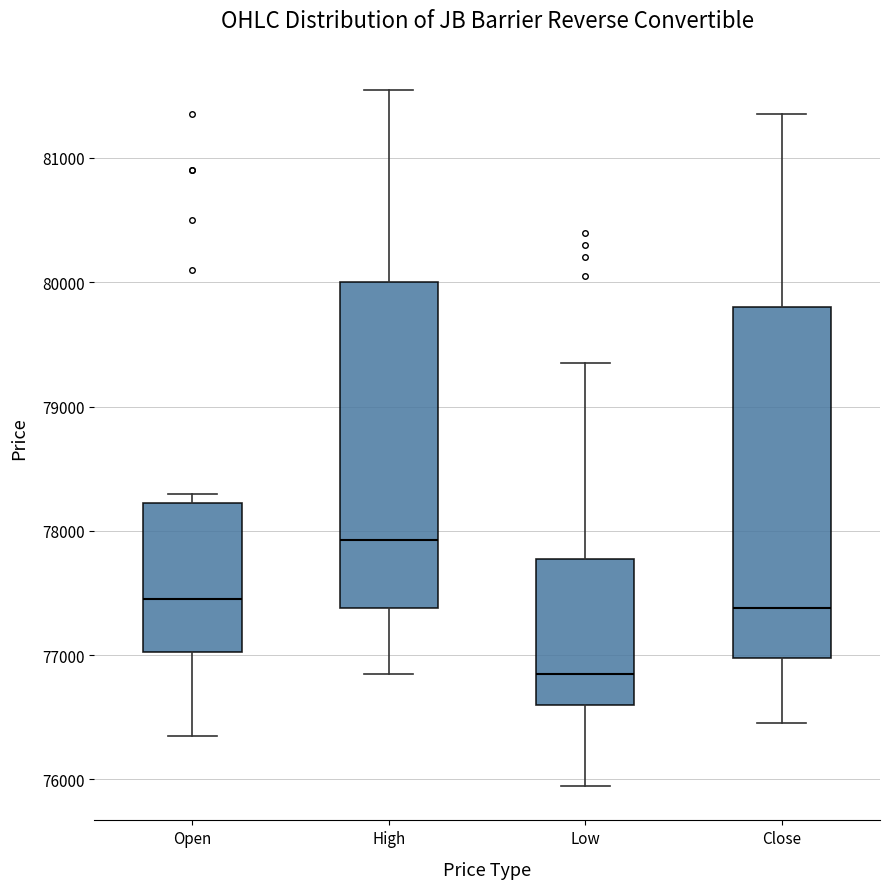

Which box has the highest median line?

High